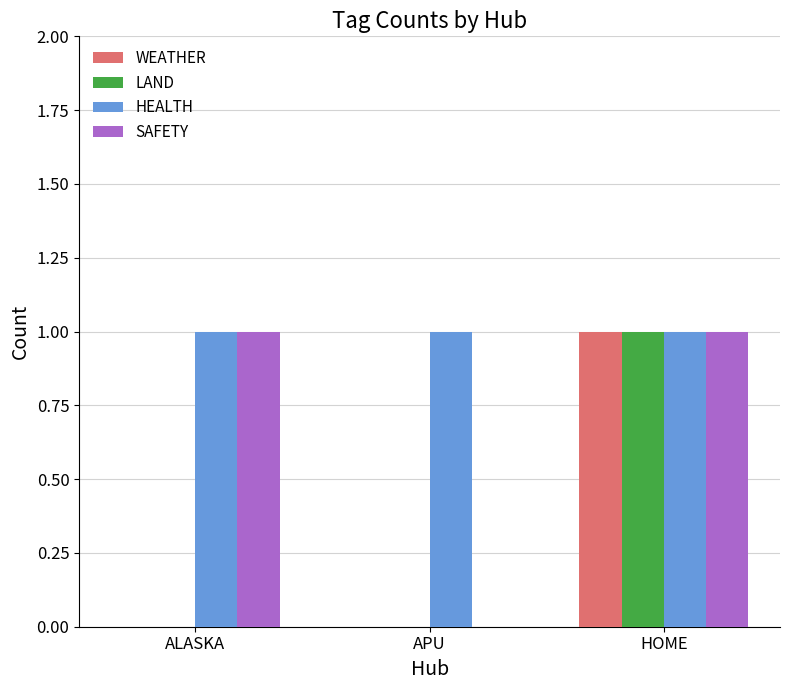

Which series has the largest total across all categories?

HEALTH